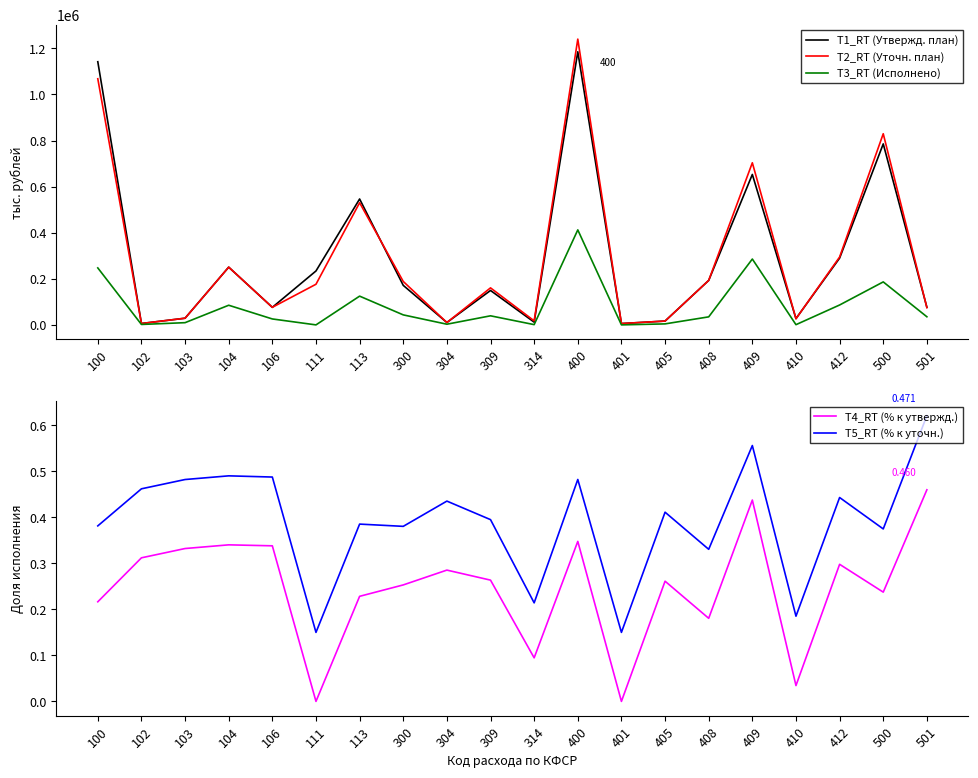

What is the lowest value of the T1_RT (Утвержд. план) series?

5779.2